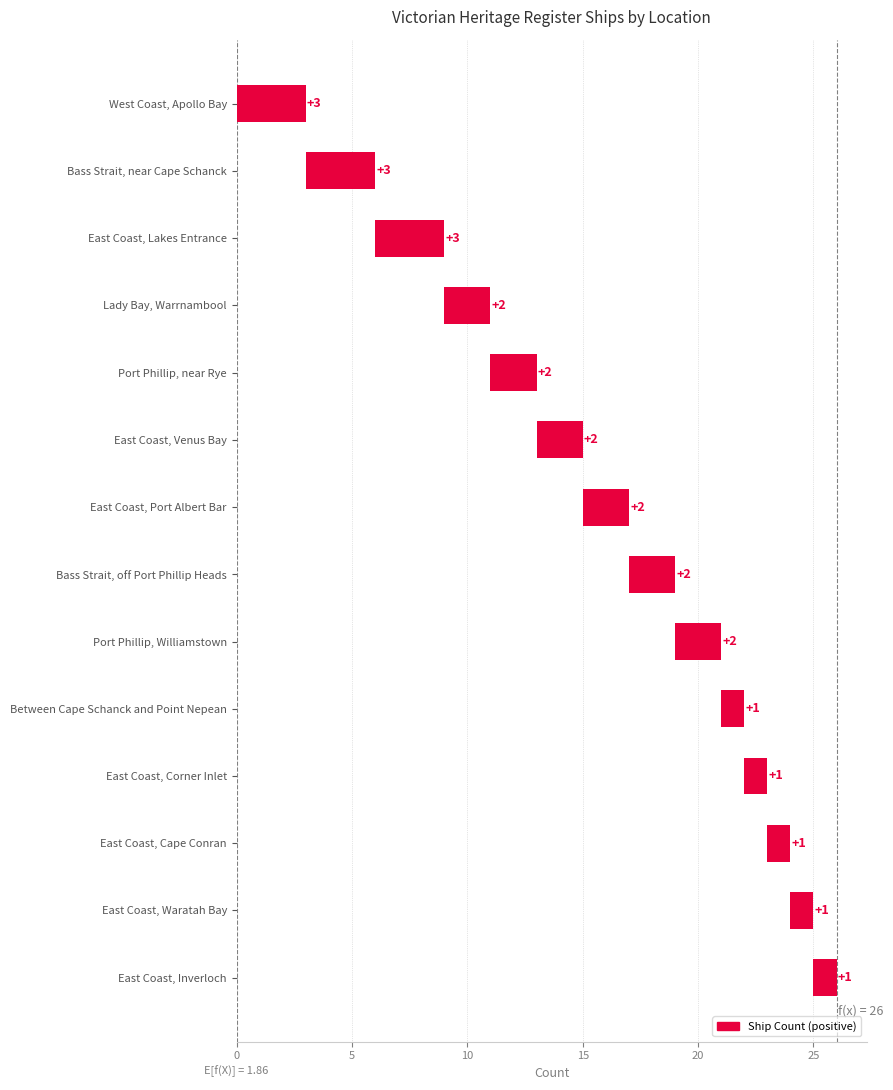

List the labels in order of value, largest first.

West Coast, Apollo Bay, Bass Strait, near Cape Schanck, East Coast, Lakes Entrance, Lady Bay, Warrnambool, Port Phillip, near Rye, East Coast, Venus Bay, East Coast, Port Albert Bar, Bass Strait, off Port Phillip Heads, Port Phillip, Williamstown, Between Cape Schanck and Point Nepean, East Coast, Corner Inlet, East Coast, Cape Conran, East Coast, Waratah Bay, East Coast, Inverloch